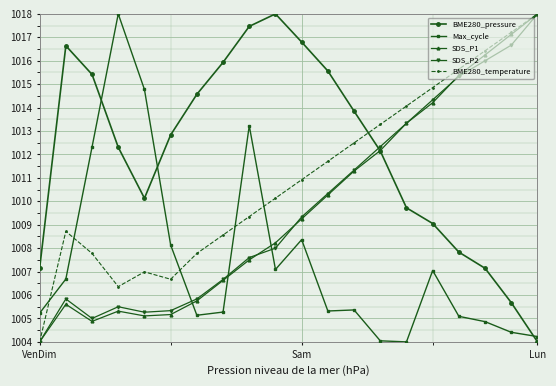

How many interior local peaks does the BME280_temperature series have?

2